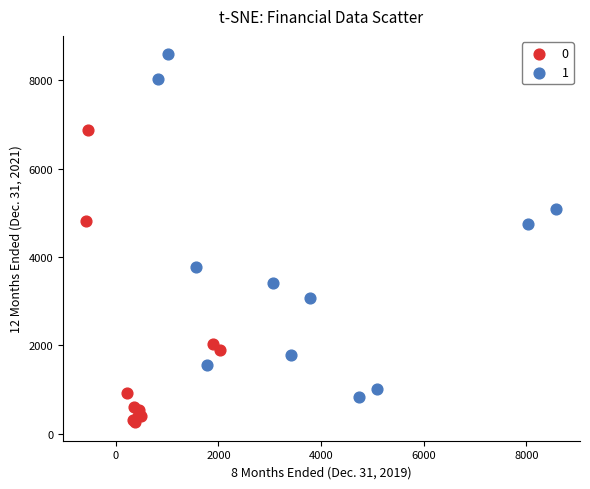

What are all the series names shown in the legend?

0, 1